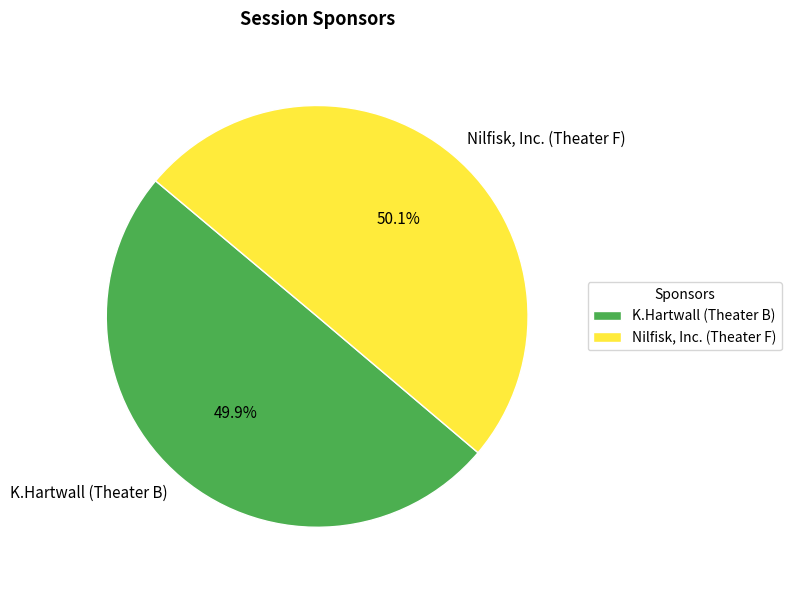

To the nearest percent, what portion does Nilfisk, Inc. (Theater F) represent?

50%